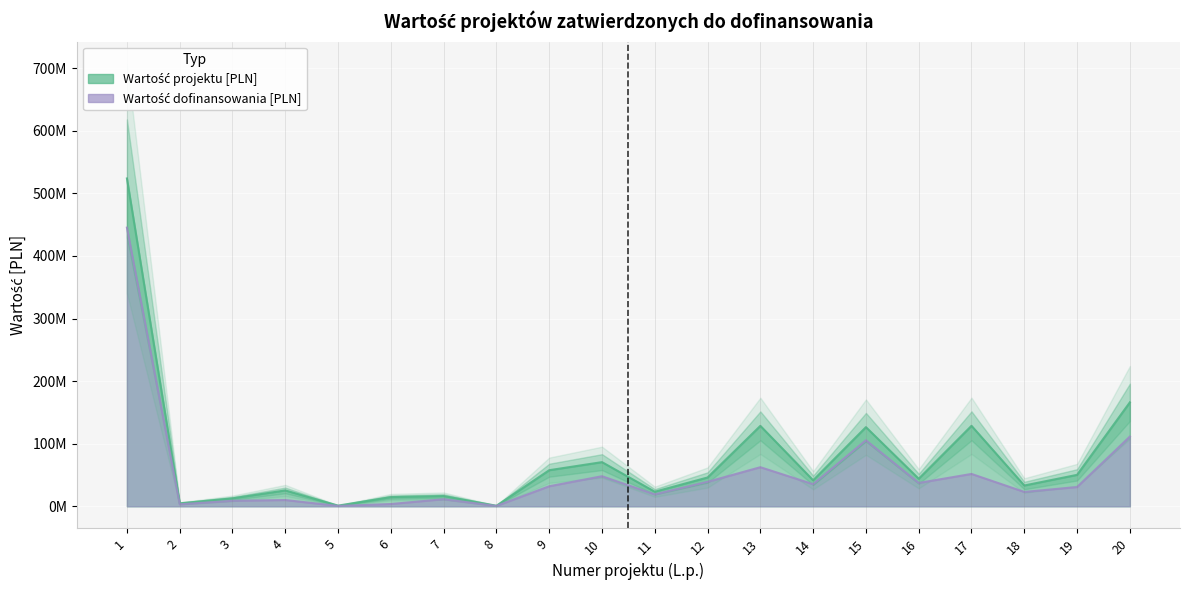

What is the sum of the Wartość projektu [PLN] values at 6 and 10?

85197452.1